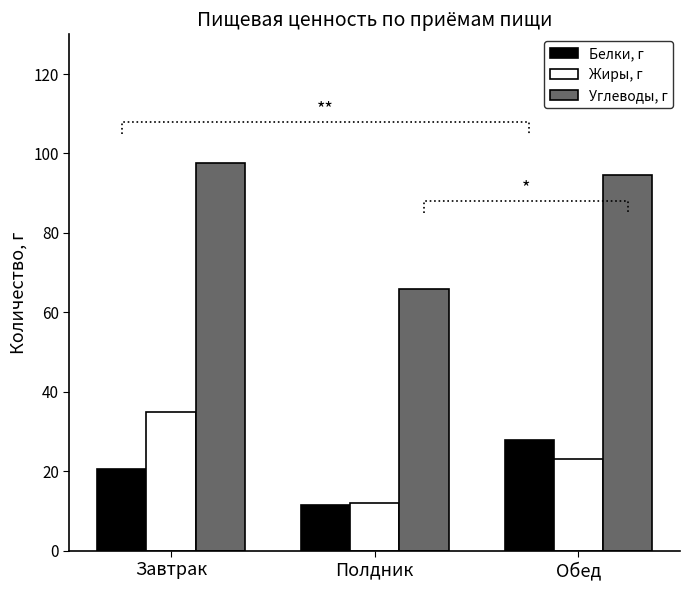

What is the maximum value for Жиры, г?

35.0